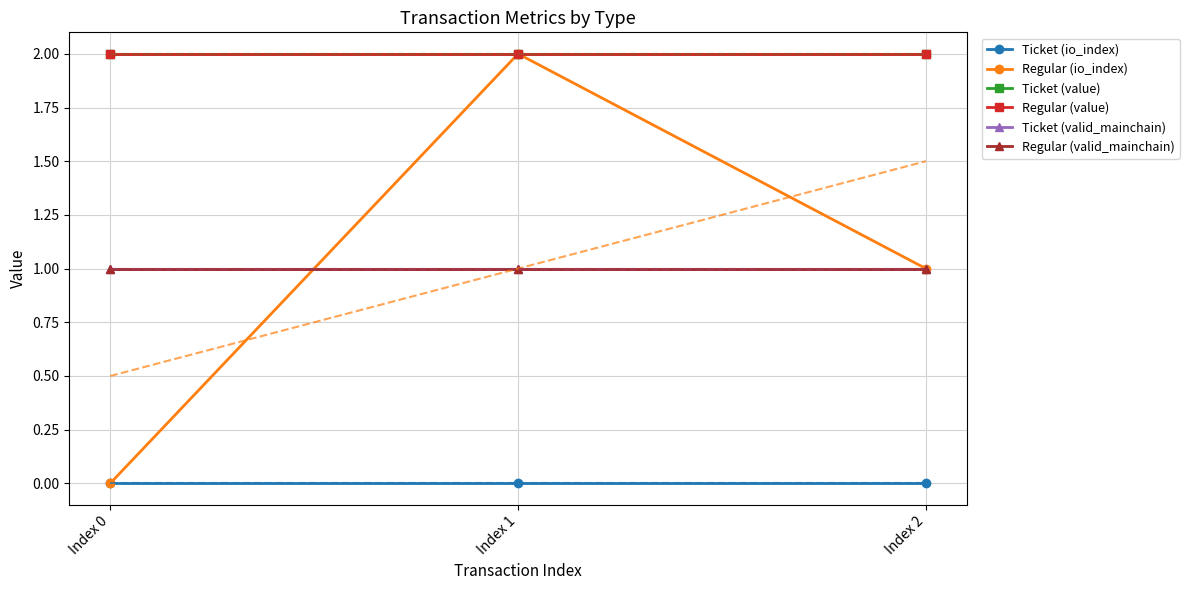

What is the total value across all series at Index 1?

8.0